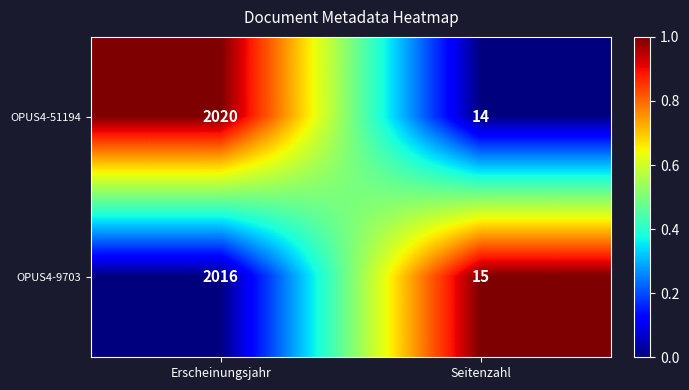

Between Erscheinungsjahr and Seitenzahl, which series saw the biggest shift?

OPUS4-51194